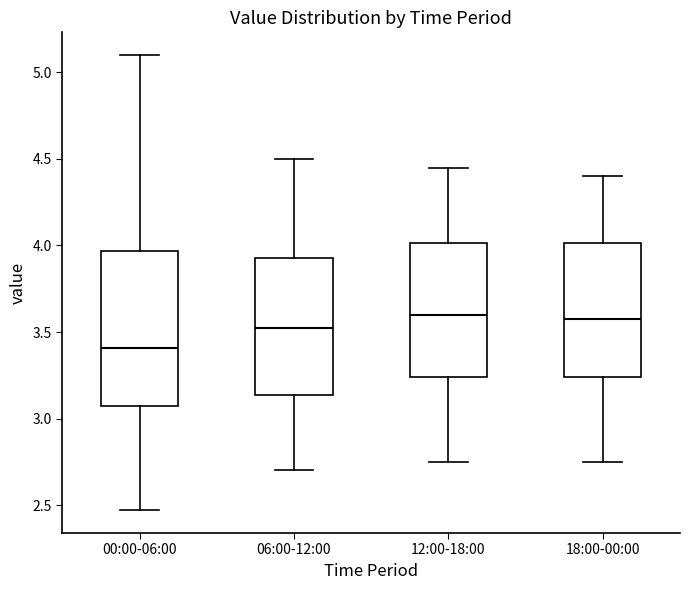

Reading left to right, transcribe this box plot: for each box, give where its median line is, the range the box spans, and where its two whiskers end, as read against the y-axis. The values are not printed on the chart, so give them approximately, as read against the axis.

00:00-06:00: median 3.40, box 3.10 to 3.95, whiskers 2.45 to 5.10
06:00-12:00: median 3.55, box 3.15 to 3.95, whiskers 2.70 to 4.50
12:00-18:00: median 3.60, box 3.25 to 4.00, whiskers 2.75 to 4.45
18:00-00:00: median 3.60, box 3.25 to 4.00, whiskers 2.75 to 4.40